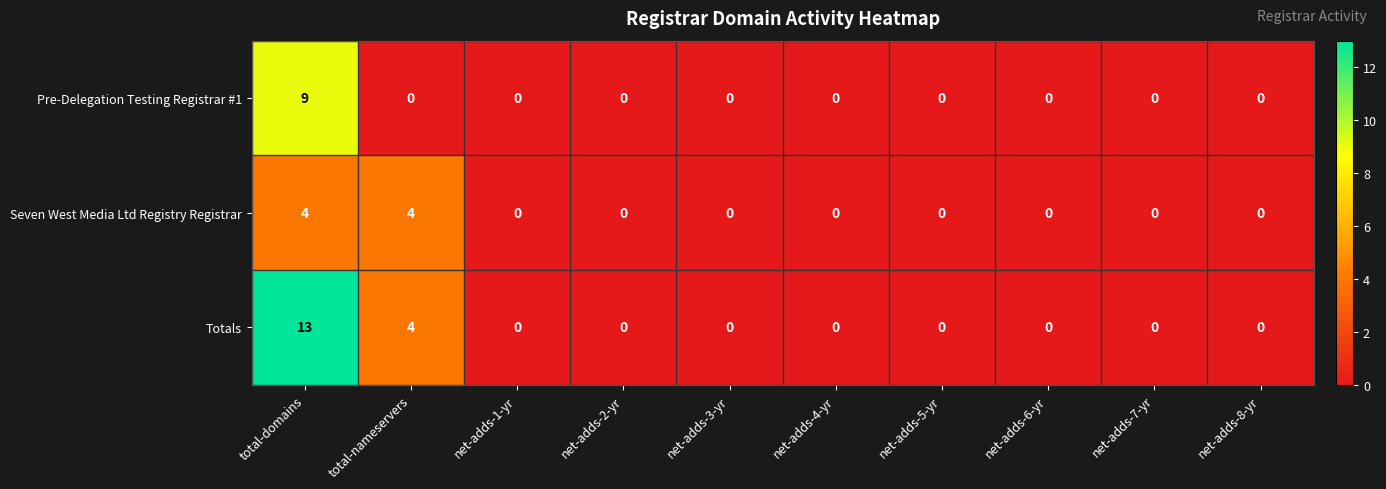

The Pre-Delegation Testing Registrar #1 series shows -4 at net-adds-7-yr. True or false?

False